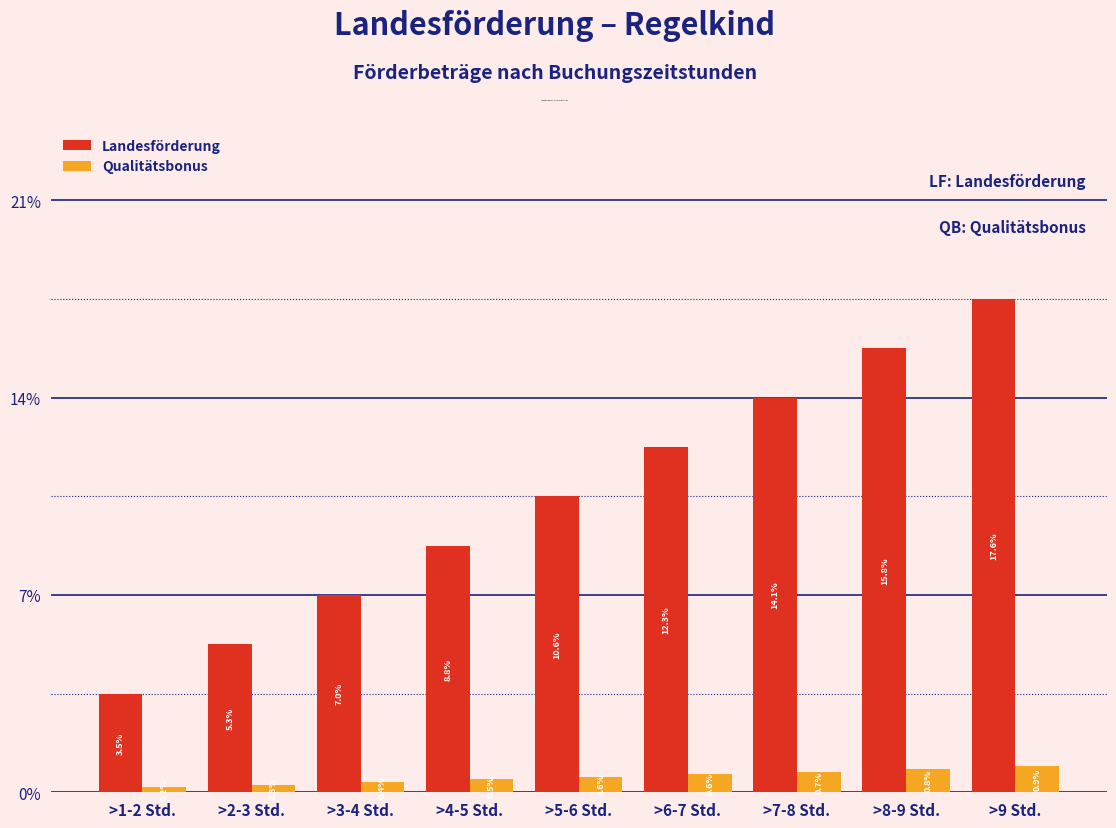

Reading left to right, transcribe all the data shown in this chart.

Landesförderung: 3.5	5.3	7.0	8.8	10.6	12.3	14.1	15.8	17.6
Qualitätsbonus: 0.2	0.3	0.4	0.5	0.6	0.6	0.7	0.8	0.9